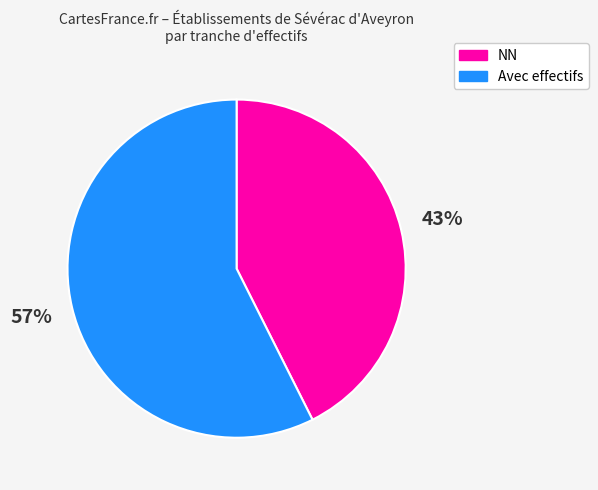

Count the number of slices in the pie.

2